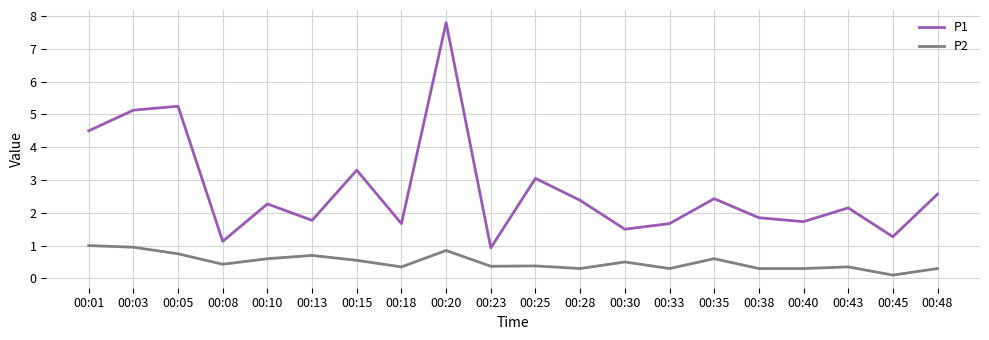

True or false: P2 and P1 intersect in this chart.

False